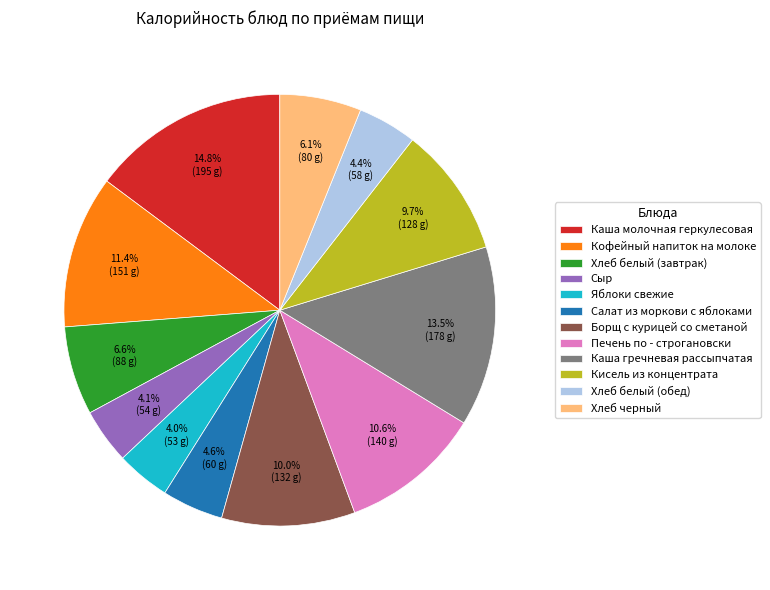

Is there any slice that represents more than half of the pie?

No